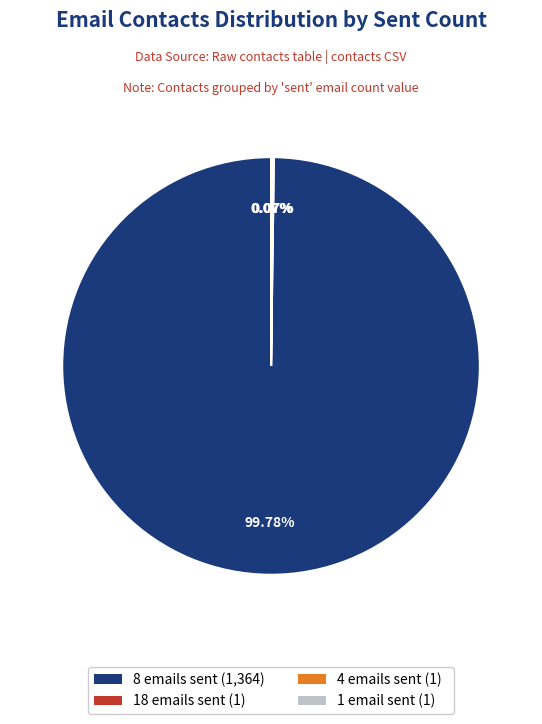

Is there any slice that represents more than half of the pie?

Yes